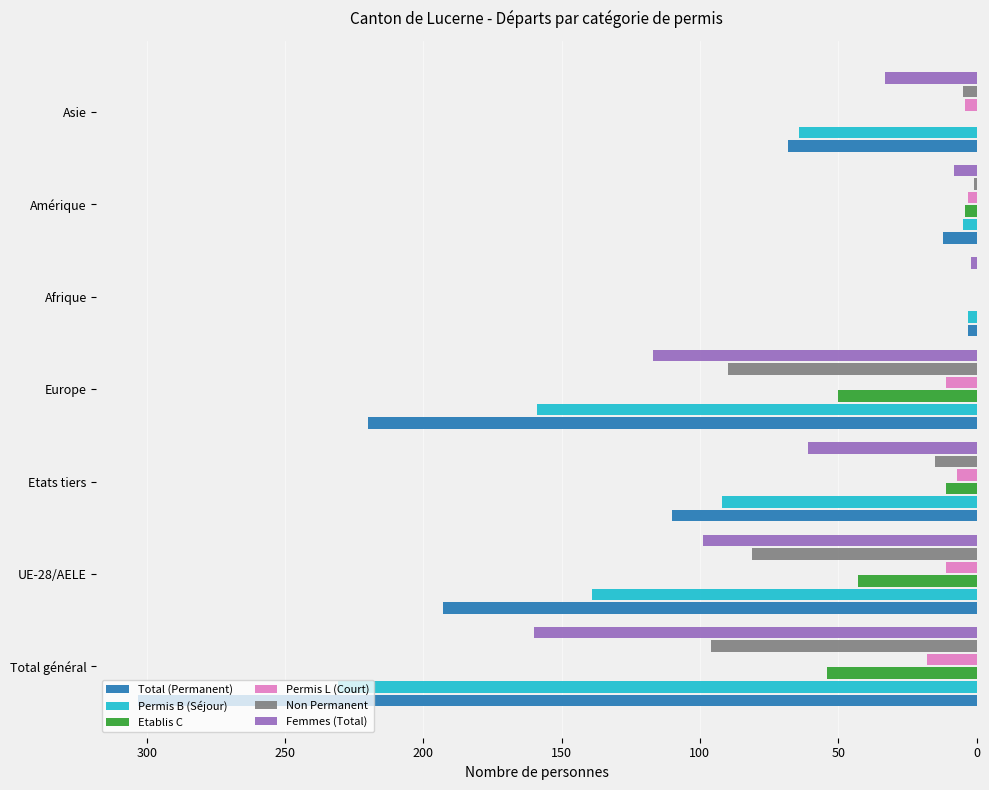

What is the sum of the Femmes (Total) values at Europe and UE-28/AELE?

216